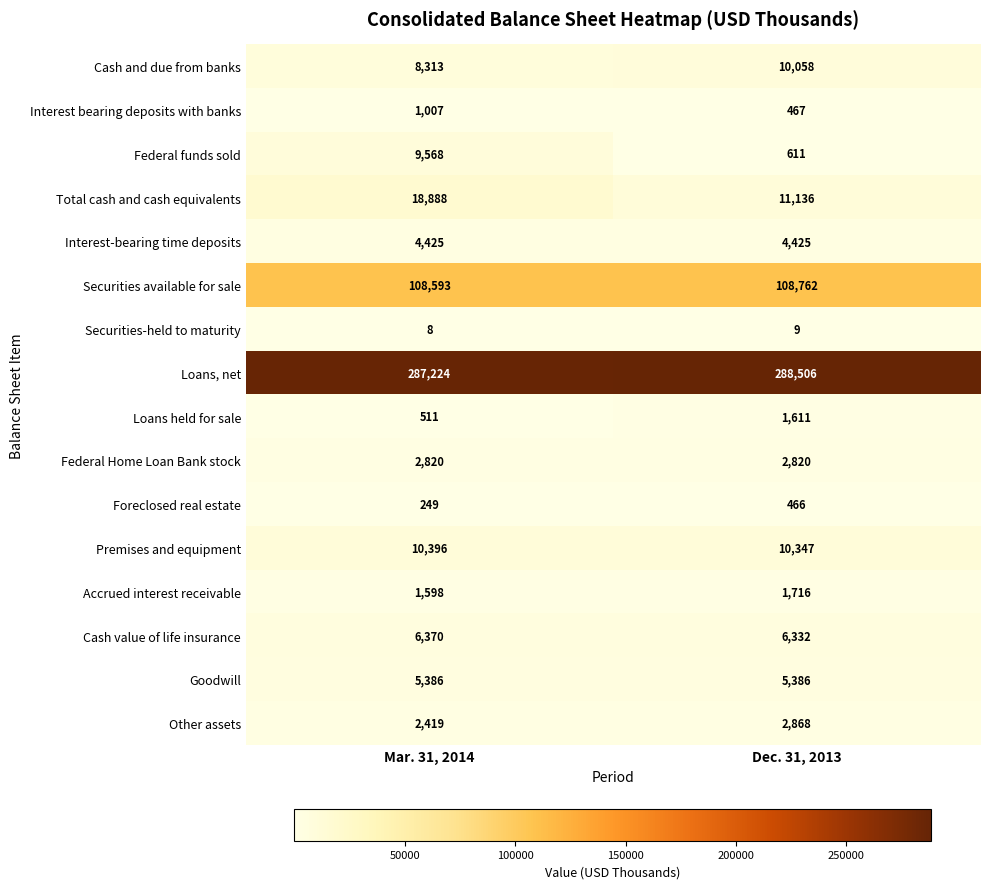

Count the number of categories in the chart.

2